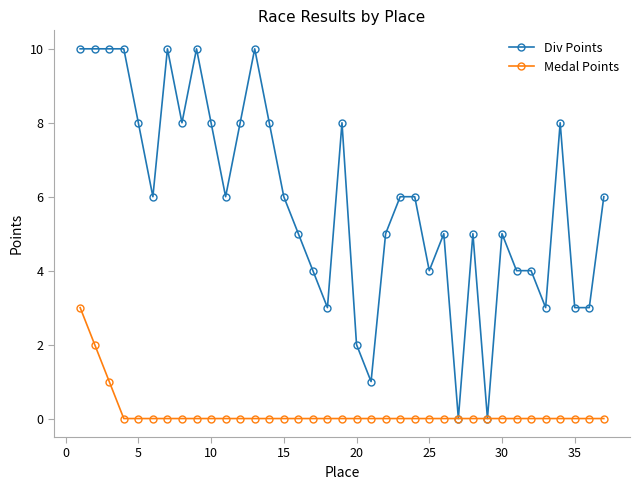

What are all the series names shown in the legend?

Div Points, Medal Points